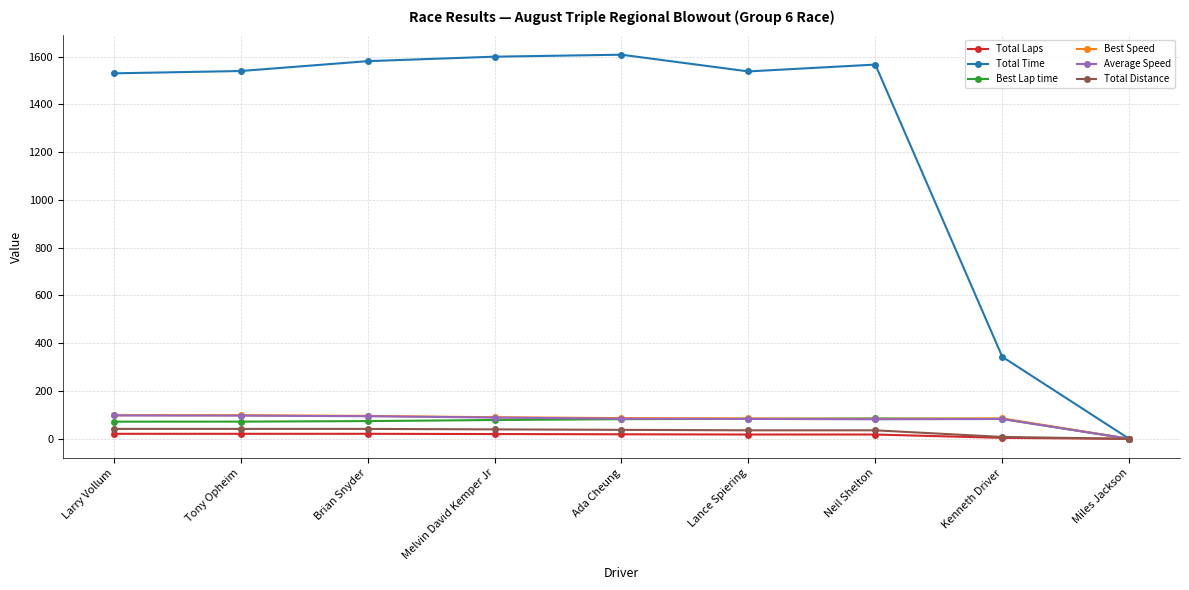

What is the maximum value for Total Distance?

41.5